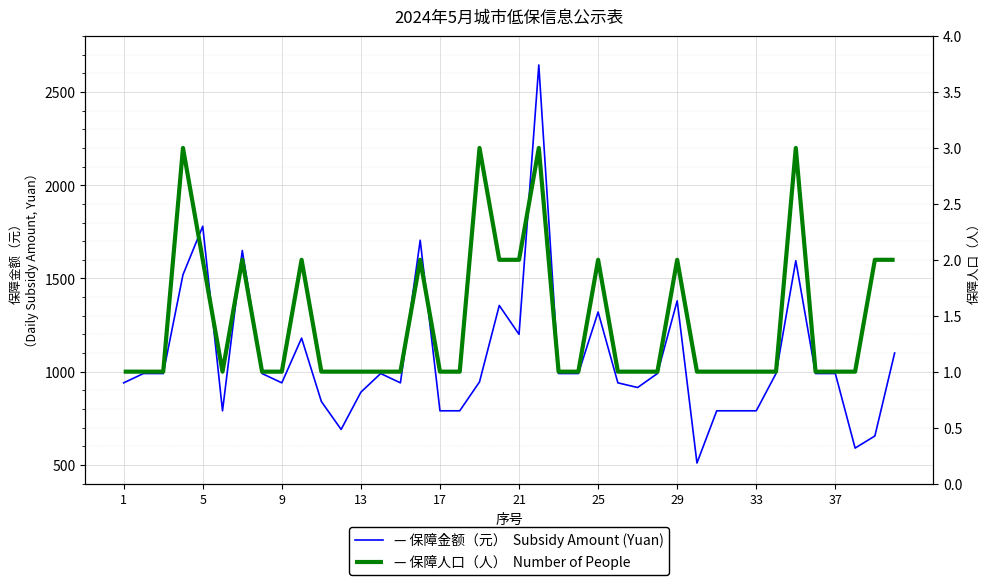

How many distinct data groups are displayed?

2